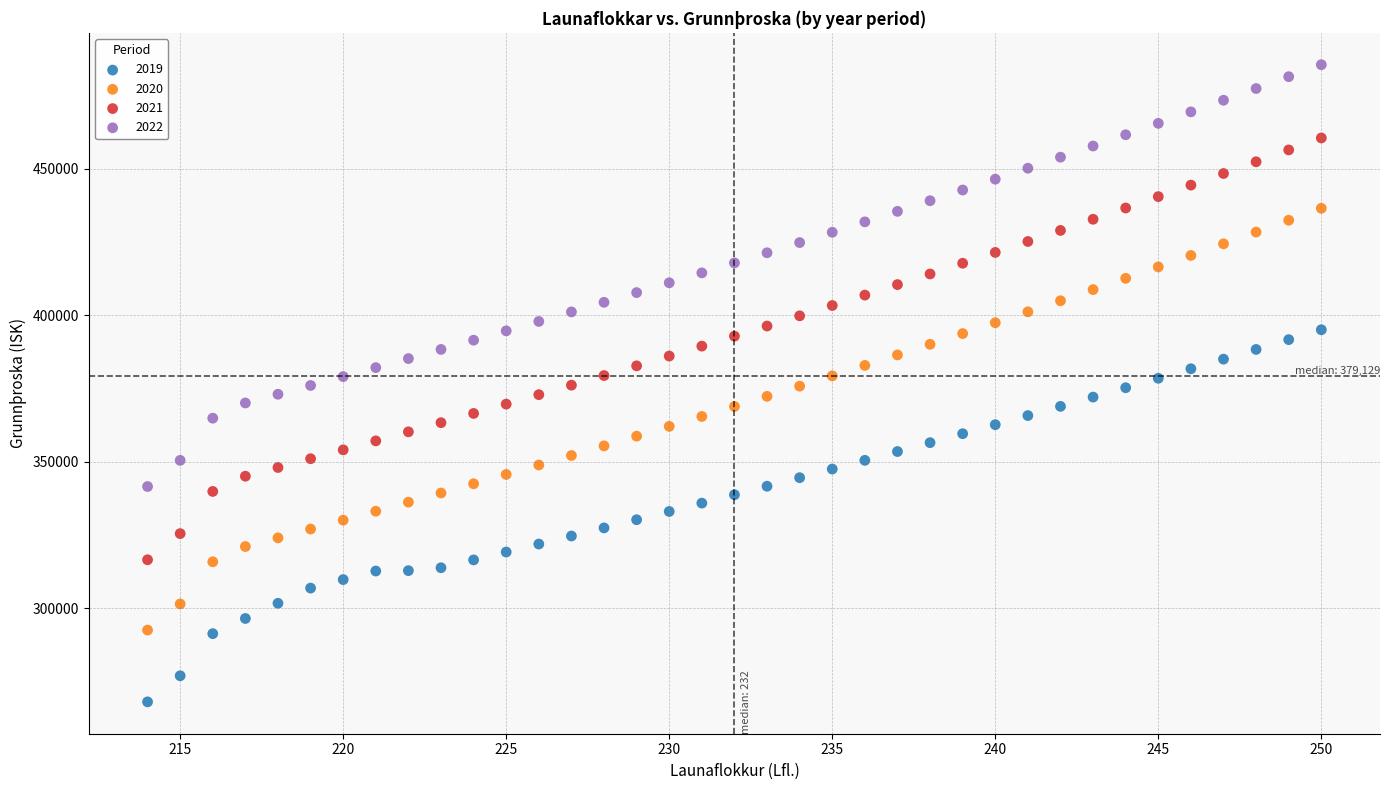

Which series reaches the minimum Y coordinate?

2019